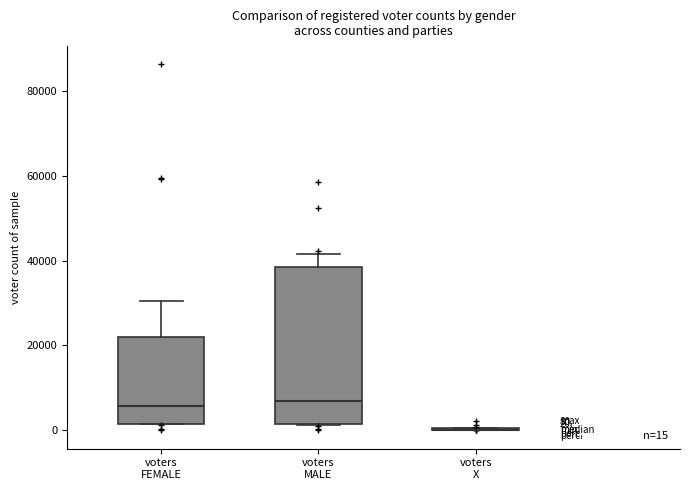

Which box is the tallest, from its lower edge to its upper edge?

voters MALE